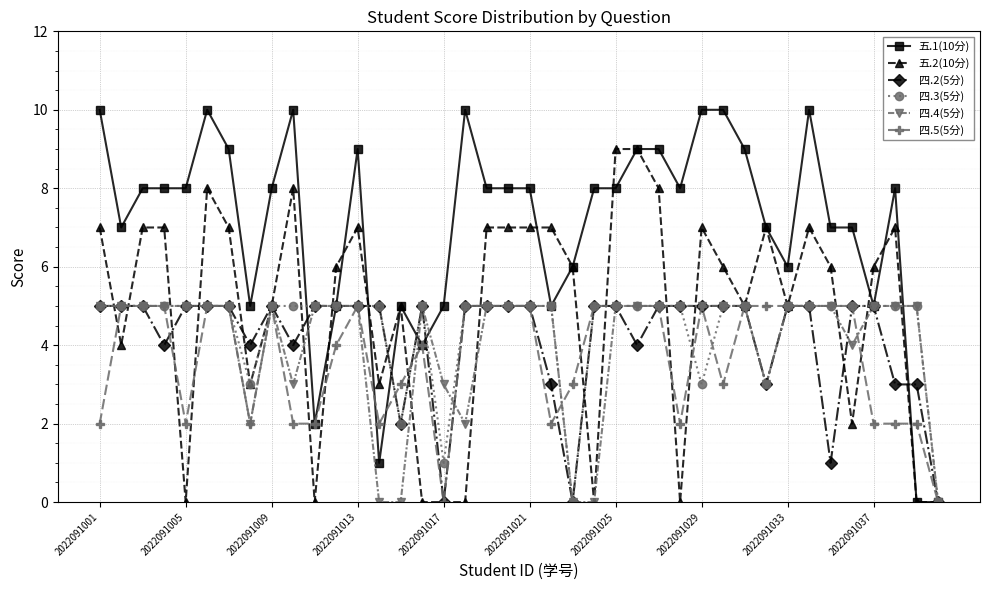

What is the difference between the maximum and minimum values in the 四.5(5分) series?

5